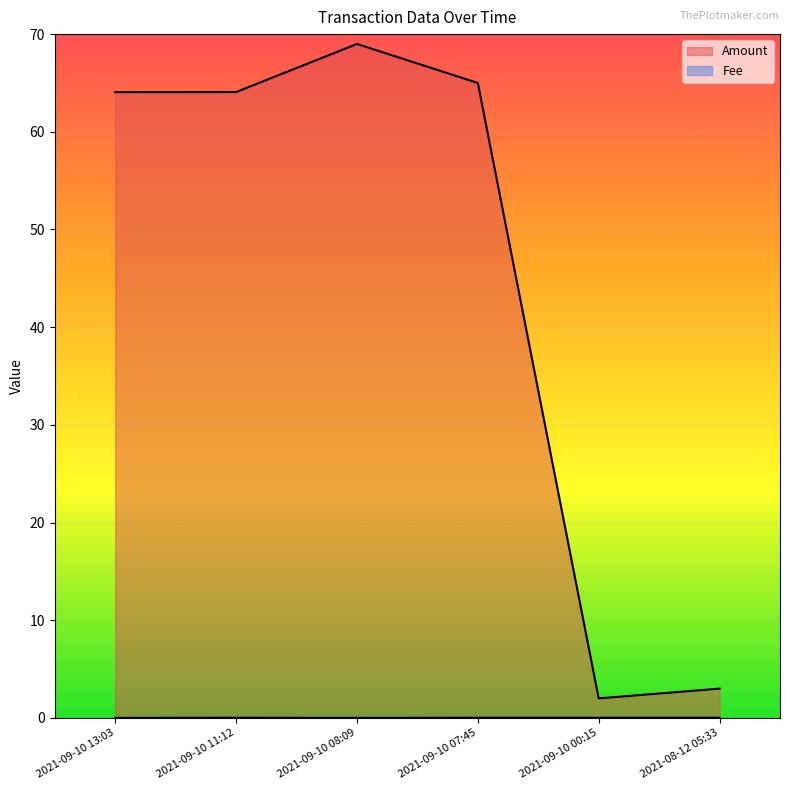

What are all the series names shown in the legend?

Amount, Fee